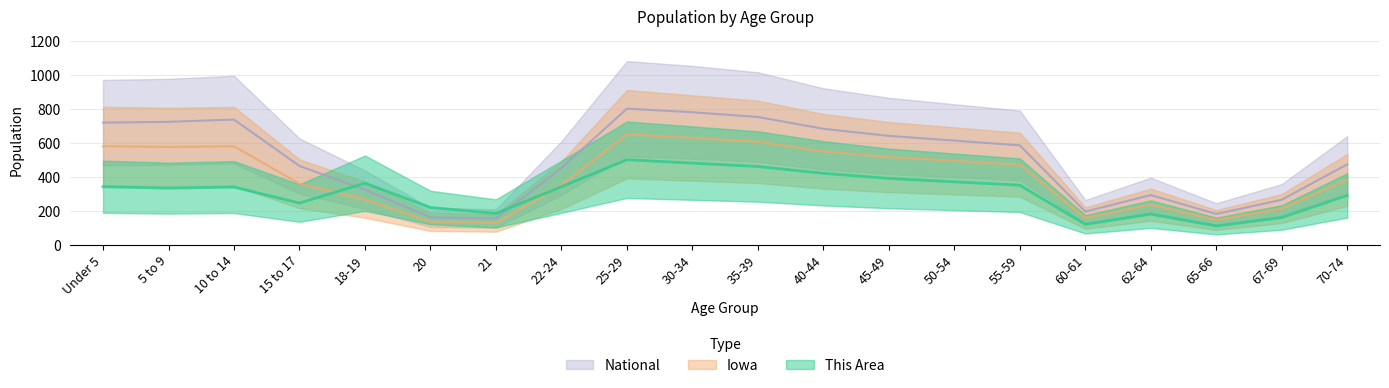

Rank the categories by Iowa value from lowest to highest.

21, 20, 65-66, 60-61, 67-69, 62-64, 18-19, 22-24, 15 to 17, 70-74, 55-59, 50-54, 45-49, 40-44, 5 to 9, 10 to 14, Under 5, 35-39, 30-34, 25-29